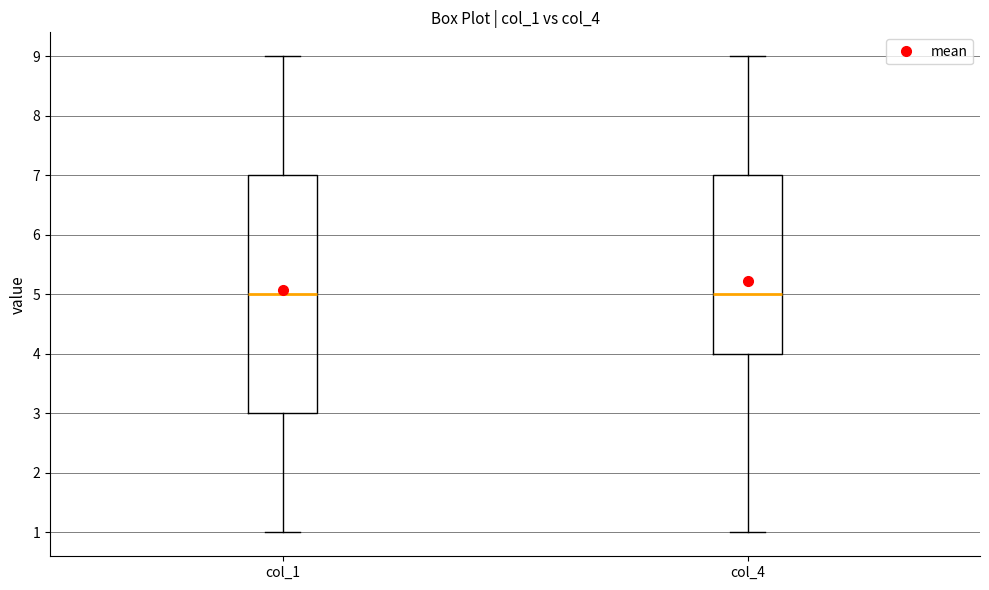

Where does the upper whisker of the box for col_1 end on the y-axis? The values are not printed on the chart, so give them approximately, as read against the axis.

9